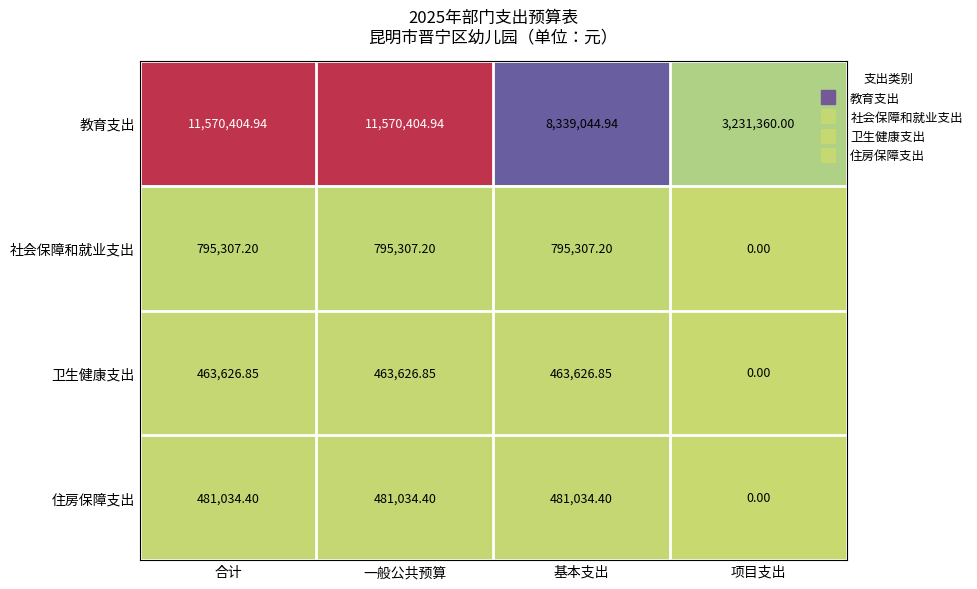

At which label is 住房保障支出 closest to 240517?

项目支出